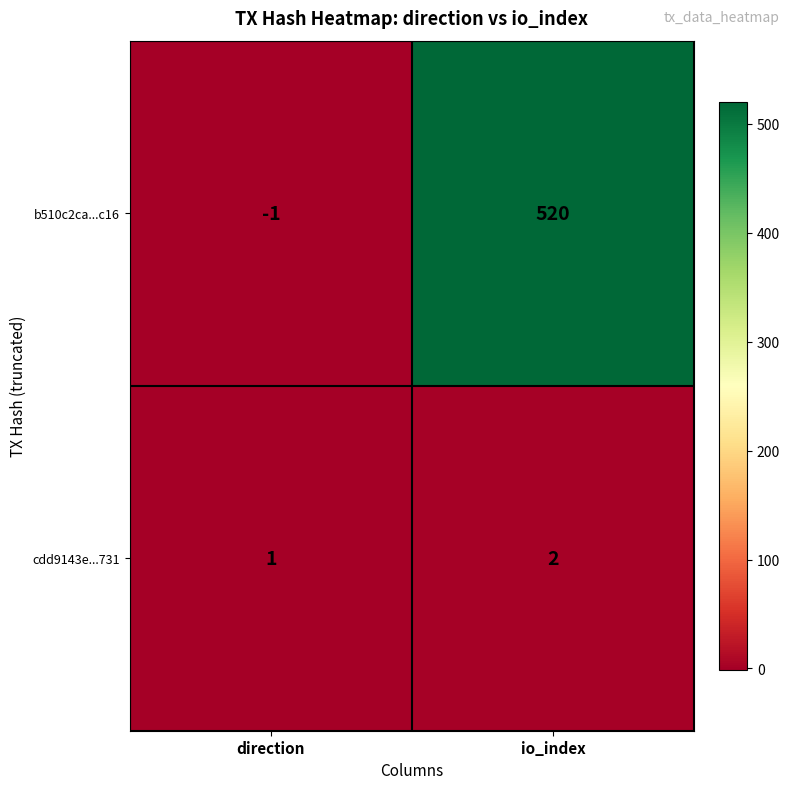

What is the sum of all cdd9143e...731 values?

3